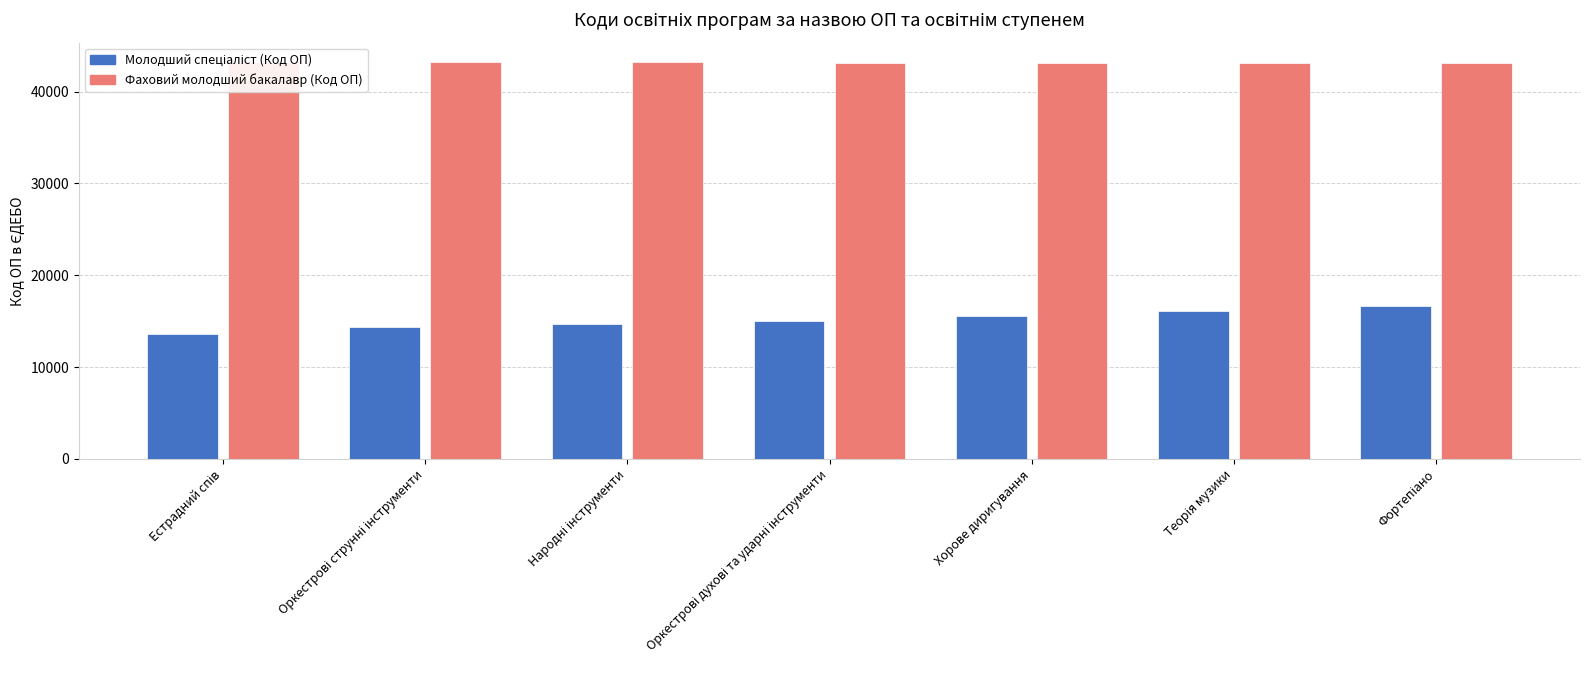

At which category is the sum across all series the highest?

Фортепіано